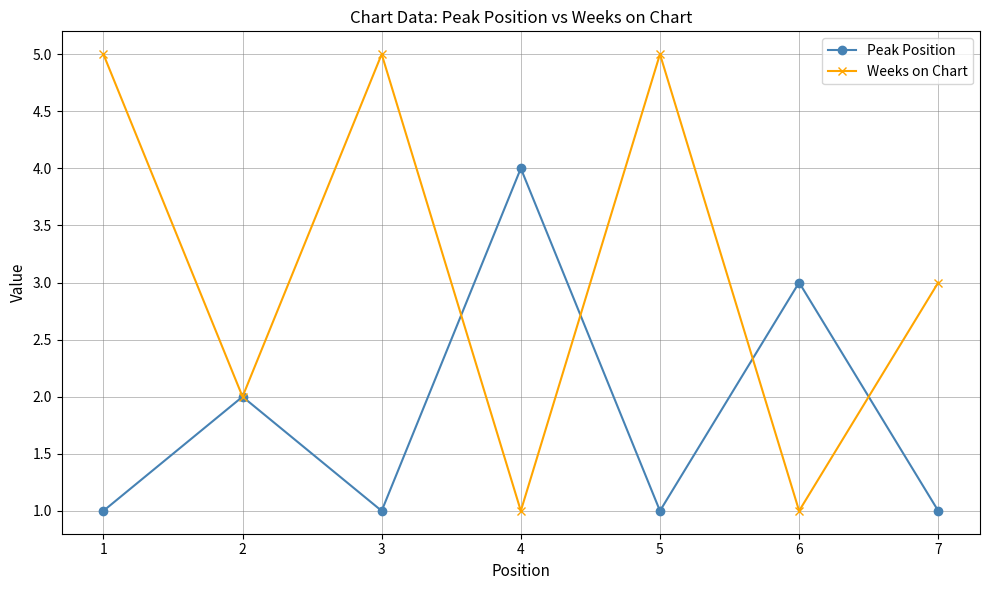

What is the maximum value shown in the chart?

5